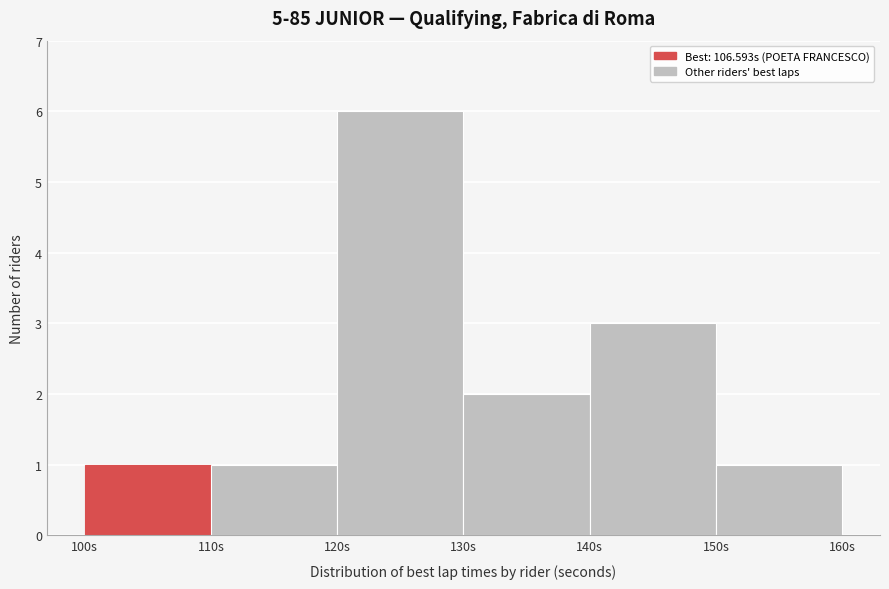

Reading left to right, transcribe this chart: for each bar, give the range it covers on the x-axis and its height. The values are not printed on the chart, so give them approximately, as read against the axis.

100 to 110: 1
110 to 120: 1
120 to 130: 6
130 to 140: 2
140 to 150: 3
150 to 160: 1